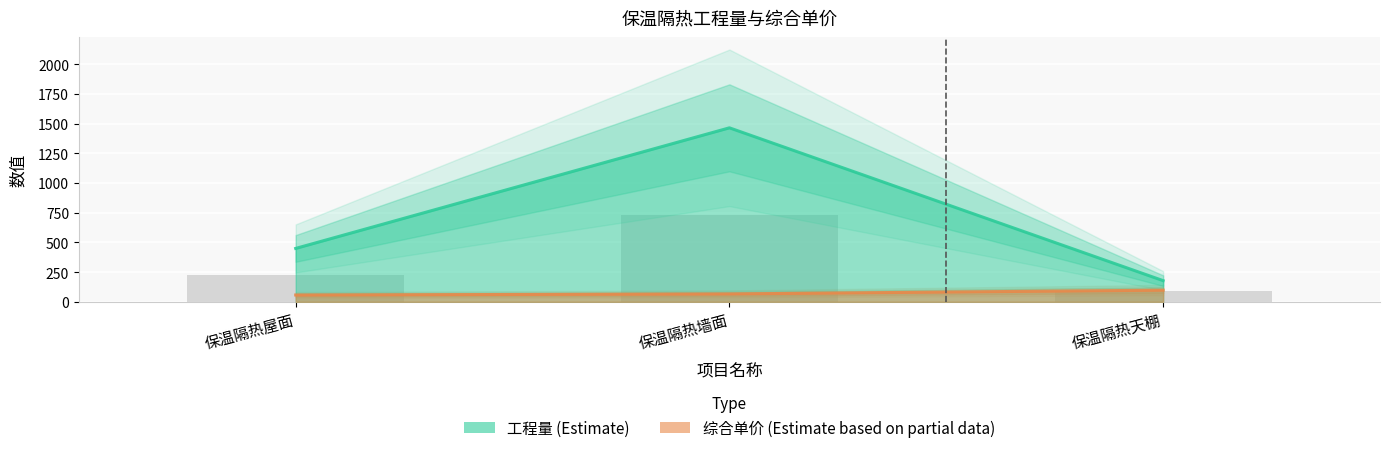

Reading right to left, list all the values displayed in this chart.

工程量: 178.1	1463.6	449.1
综合单价: 98.0	66.3	57.2